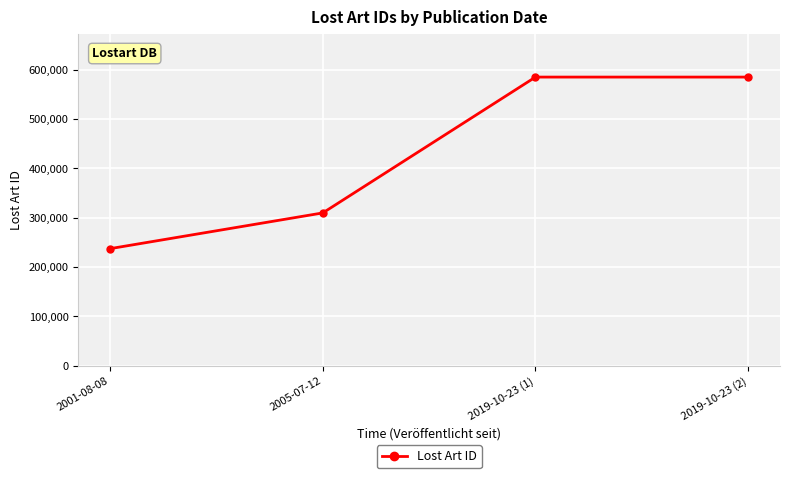

Where is the data nearest to the value 410954?

2005-07-12